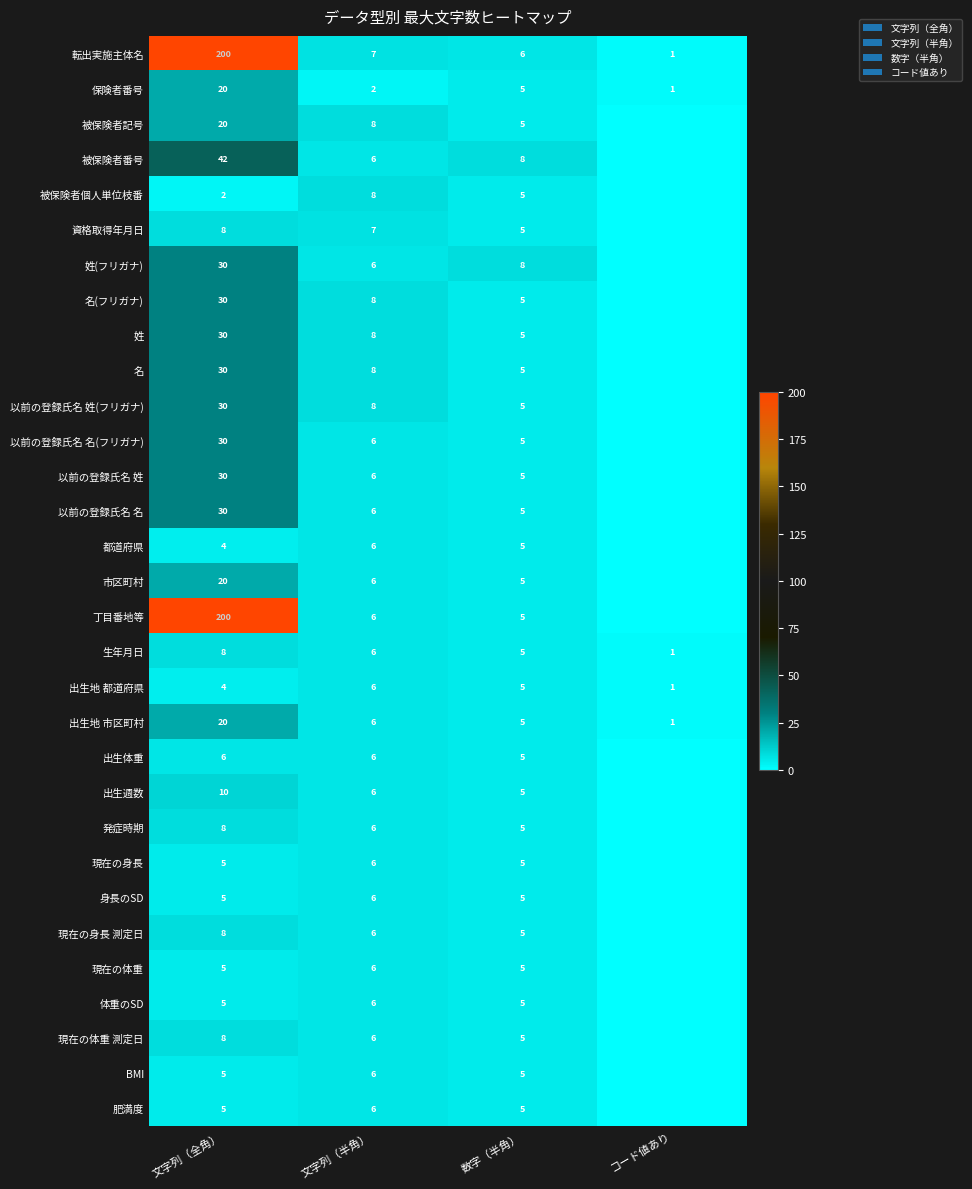

What is the sum of the 現在の体重 values at 数字（半角） and 文字列（半角）?

11